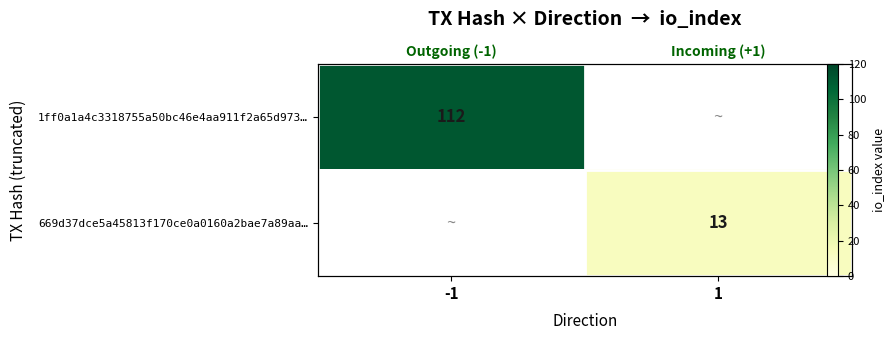

Which category has the lowest value in the 669d37dce5a45813f170ce0a0160a2bae7a89aa… series?

-1